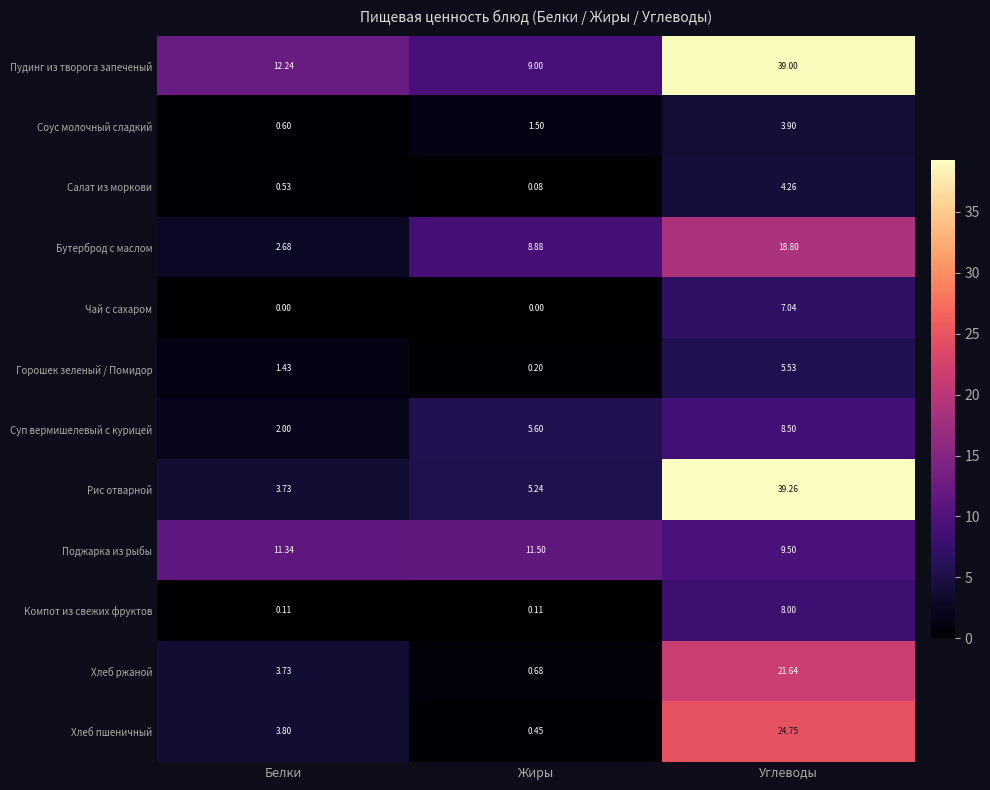

Which category has the highest value in the Хлеб пшеничный series?

Углеводы